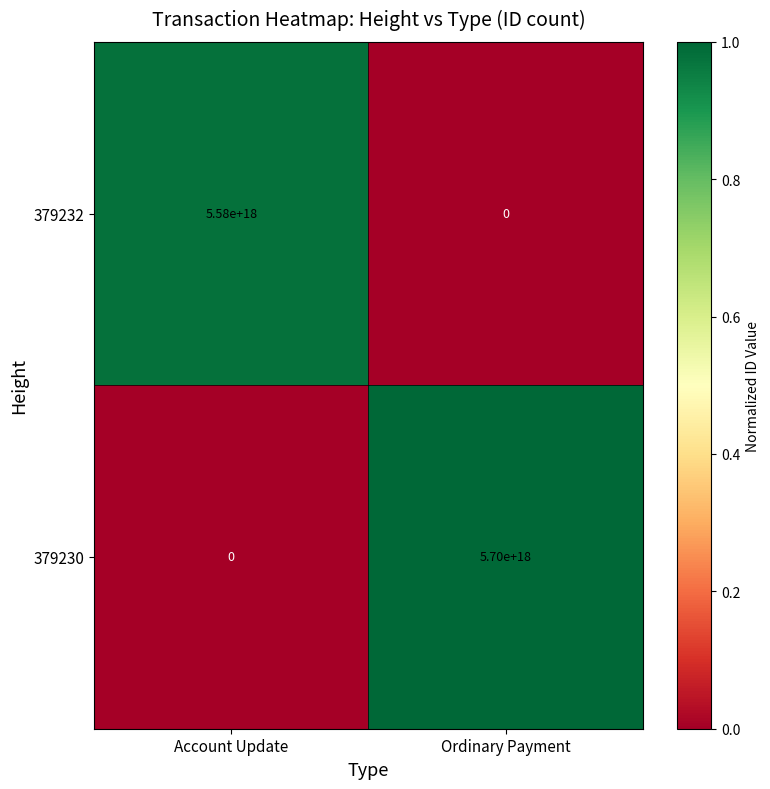

The value of 379232 at Account Update is 1616651634421481728. True or false?

False